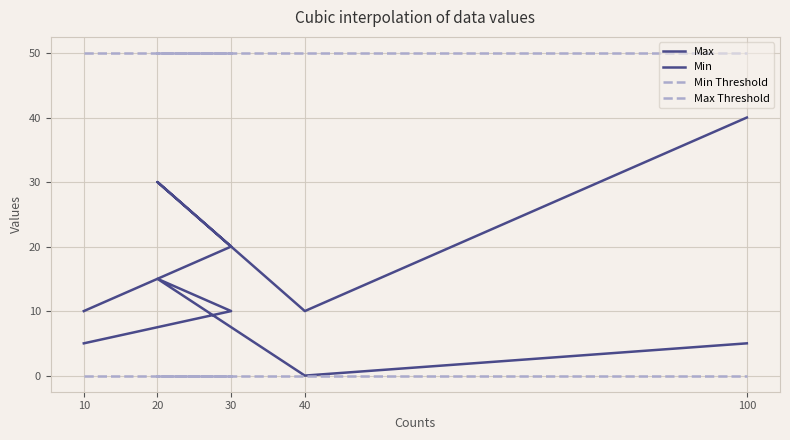

True or false: Min Threshold has more than 2 points higher than both neighbors.

False